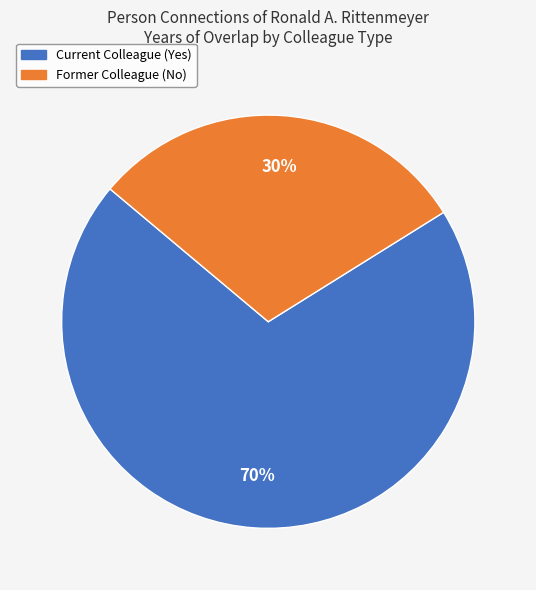

To the nearest percent, what is the average slice percentage?

50%